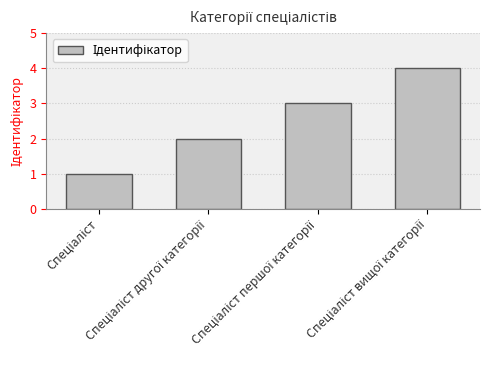

Reading right to left, list all the values displayed in this chart.

4	3	2	1